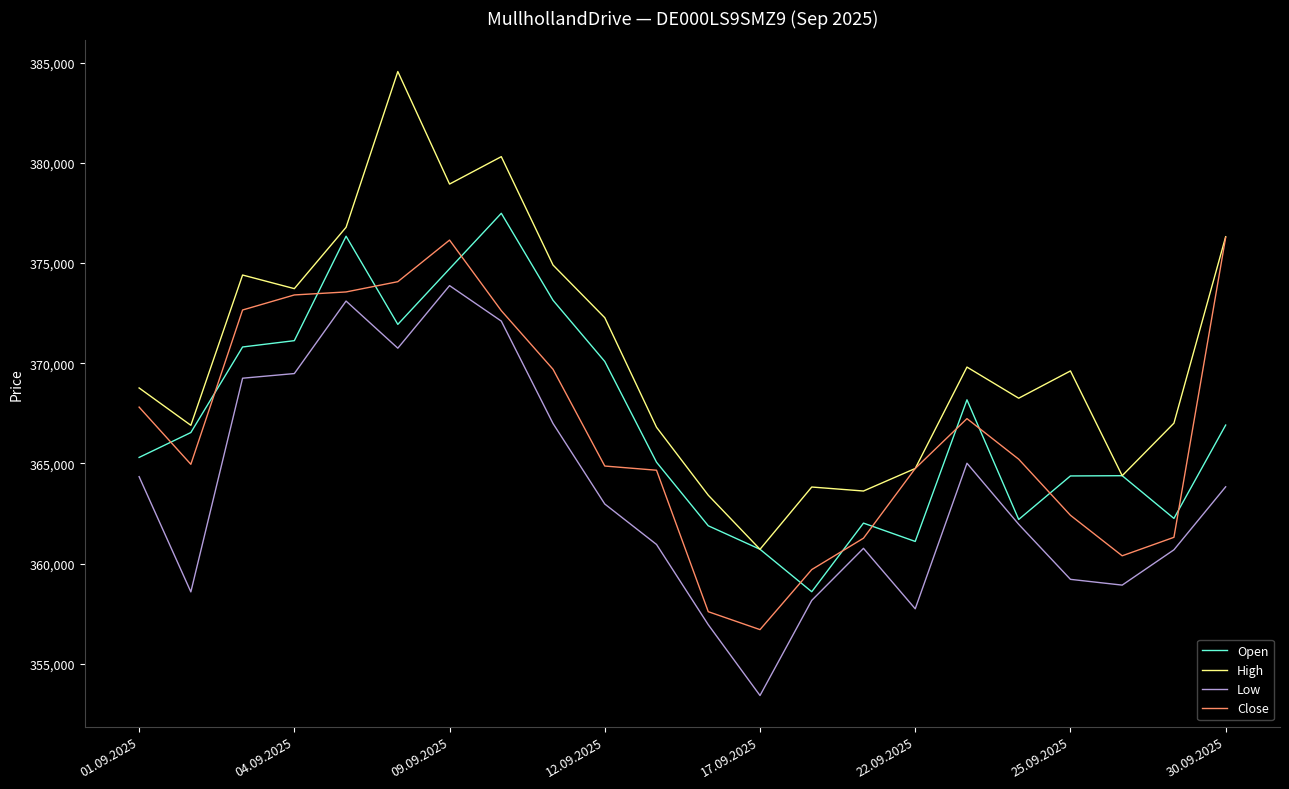

Which series has the largest range (max minus min)?

High